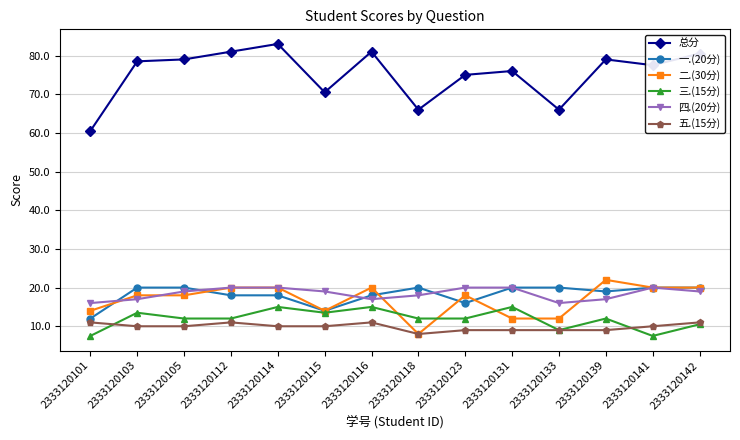

How many categories are shown in the chart?

14